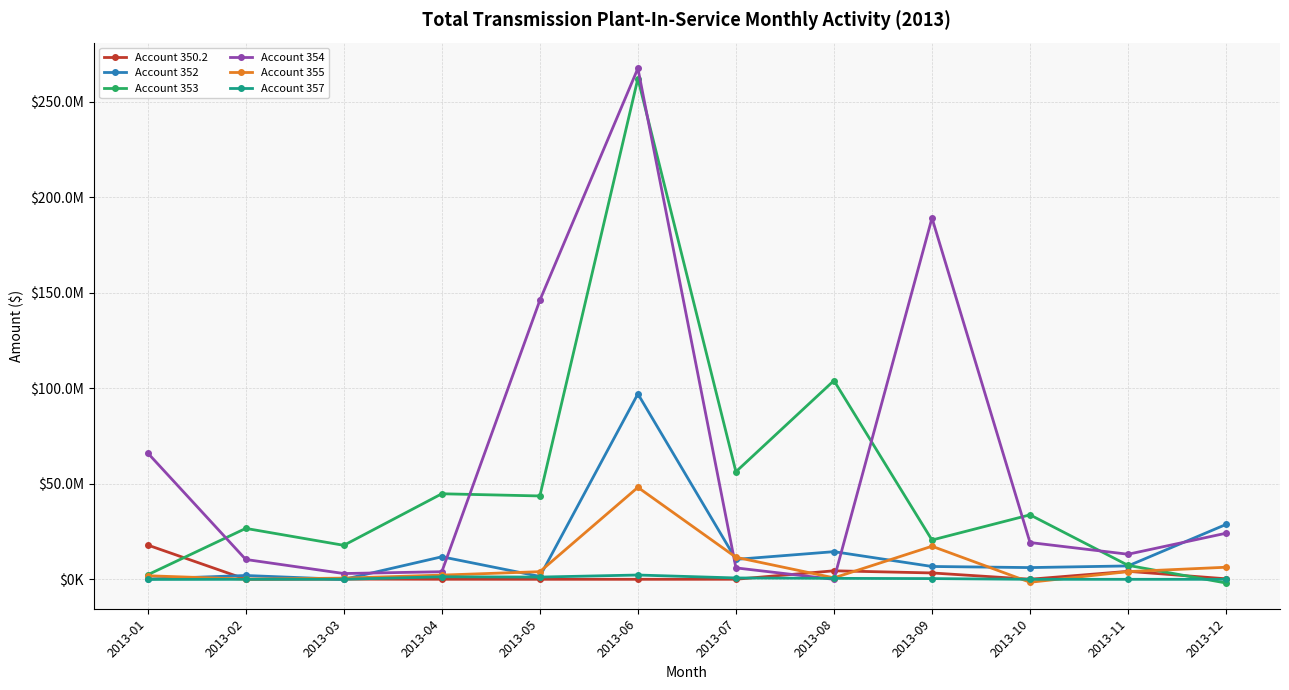

The value of Account 357 at 2013-02 is 7720.9. True or false?

False